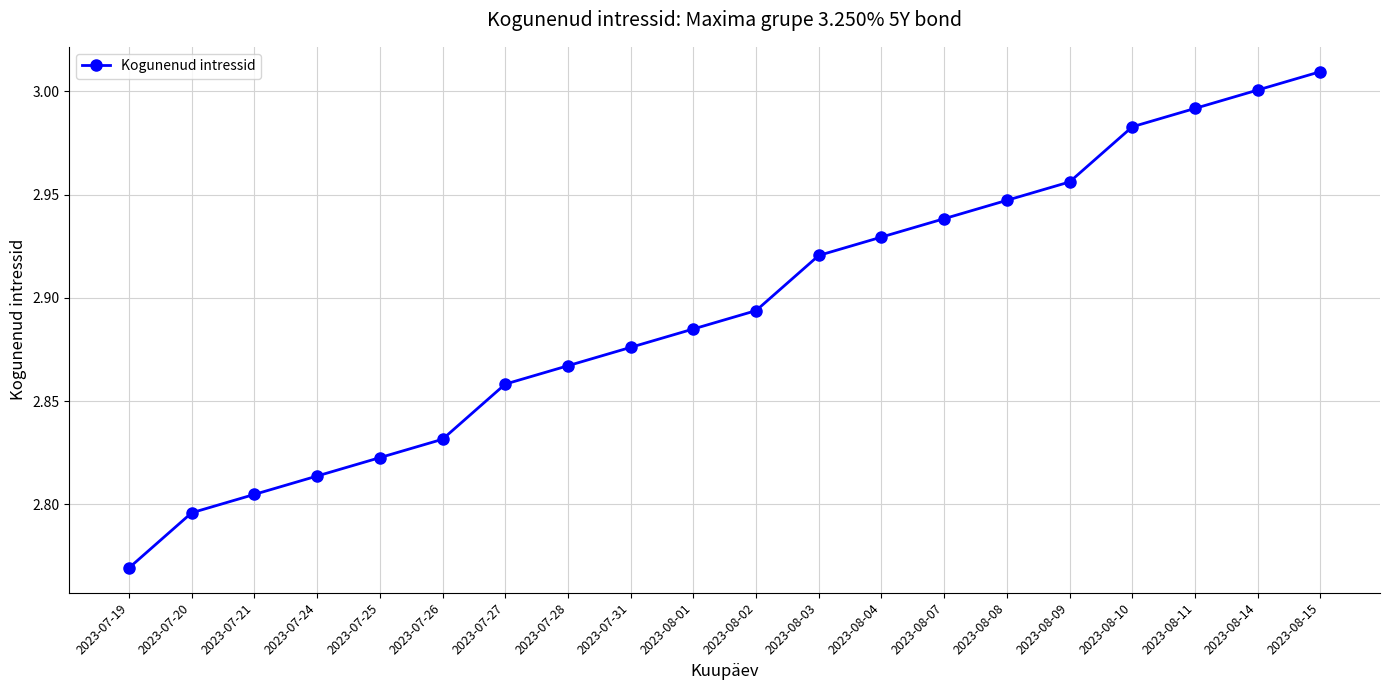

True or false: the data shows 4.8 at 2023-08-02.

False